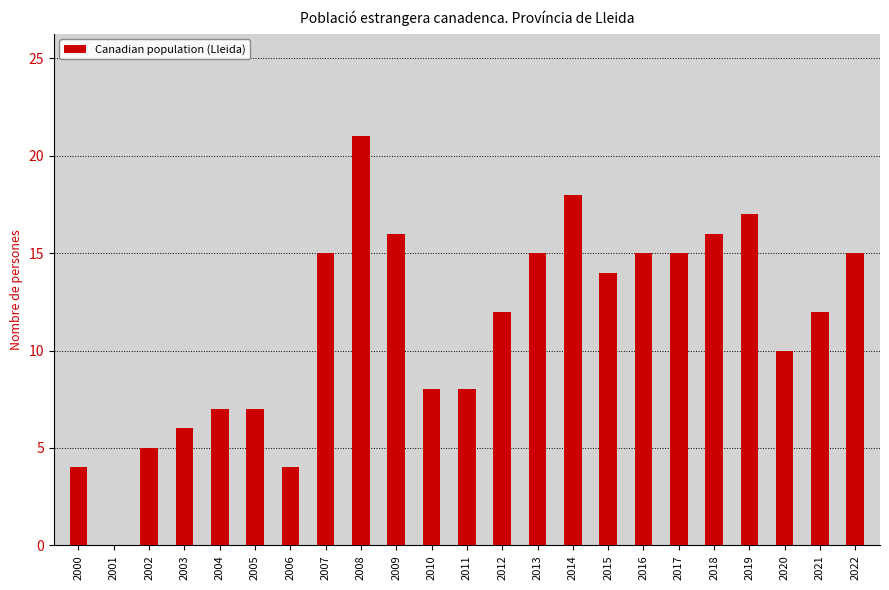

True or false: the data shows 16 at 2018.

True